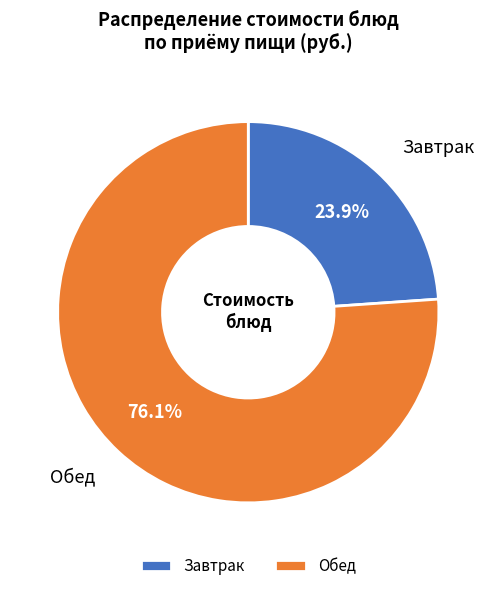

Do Завтрак and Обед together represent more than half of the pie?

Yes